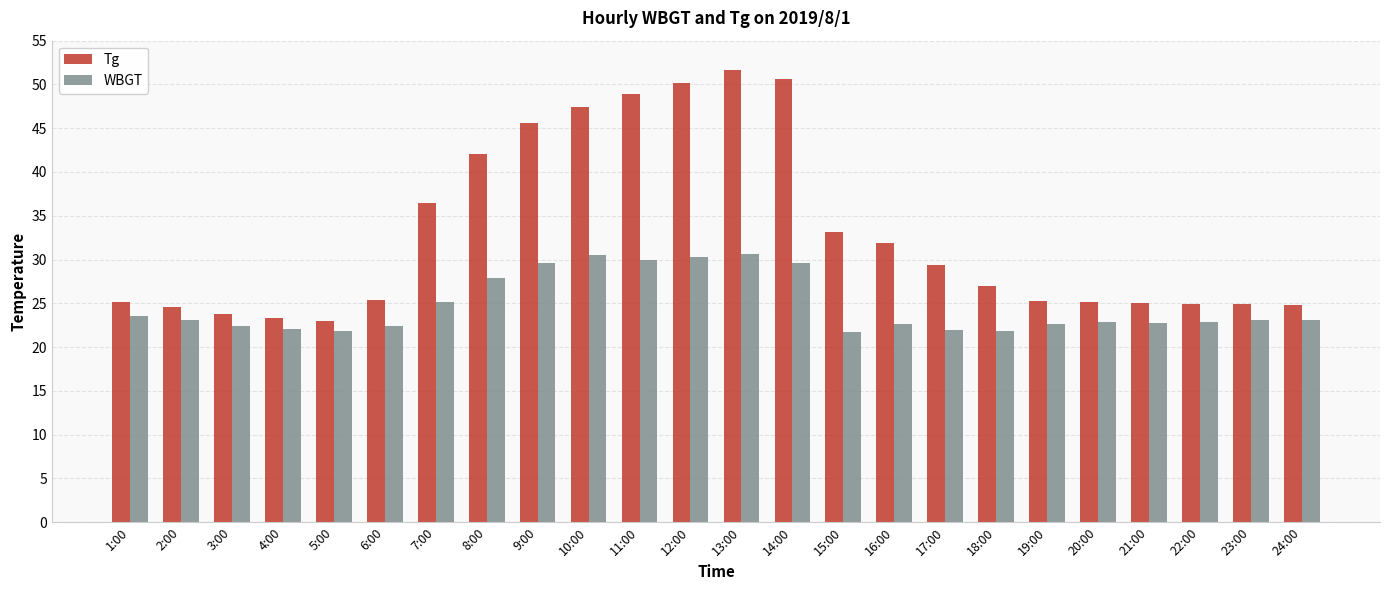

Is the value of Tg at 4:00 greater than the value of WBGT at 9:00?

No